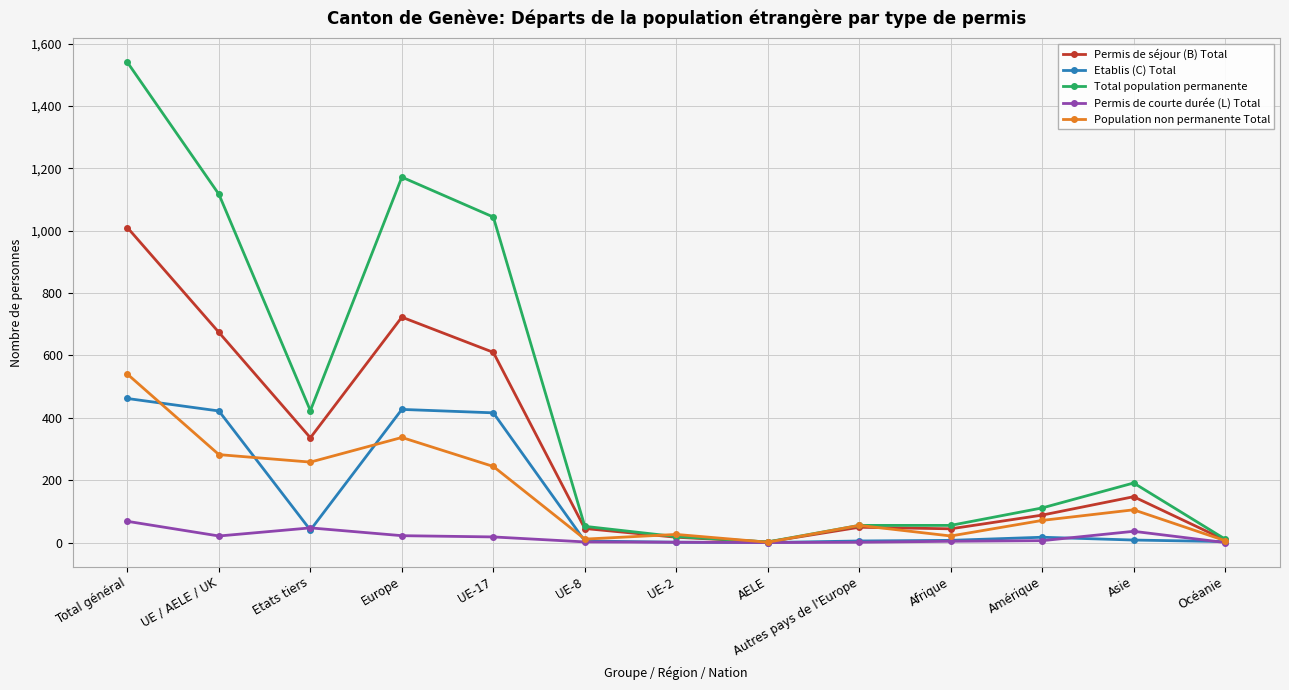

Count the number of data series in this chart.

5